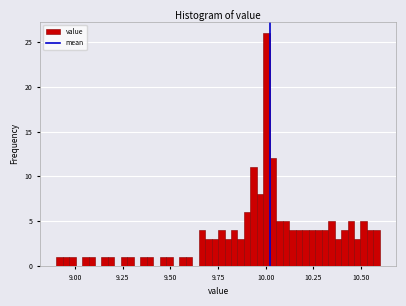

Around what value on the x-axis is the tallest bar? Give the approximate position of its centre, as read against the axis.

10.00